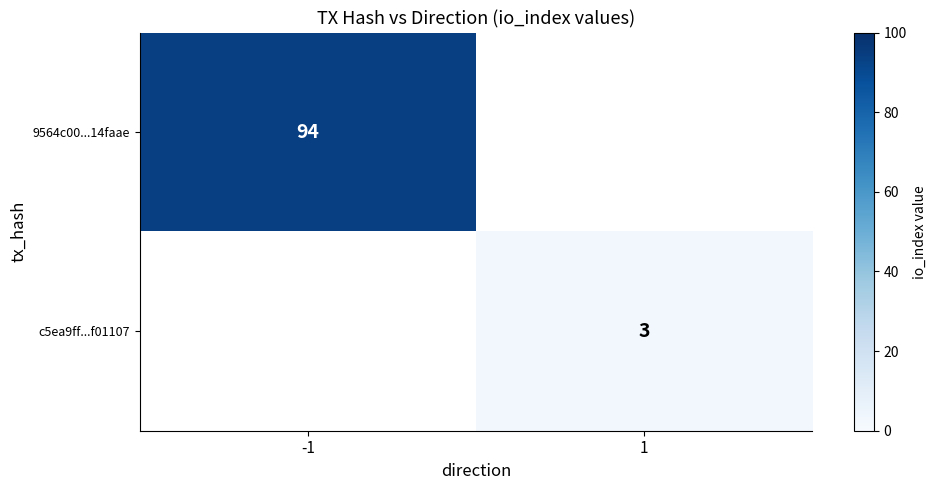

Is the value of 9564c00...14faae at -1 greater than the value of c5ea9ff...f01107 at 1?

Yes